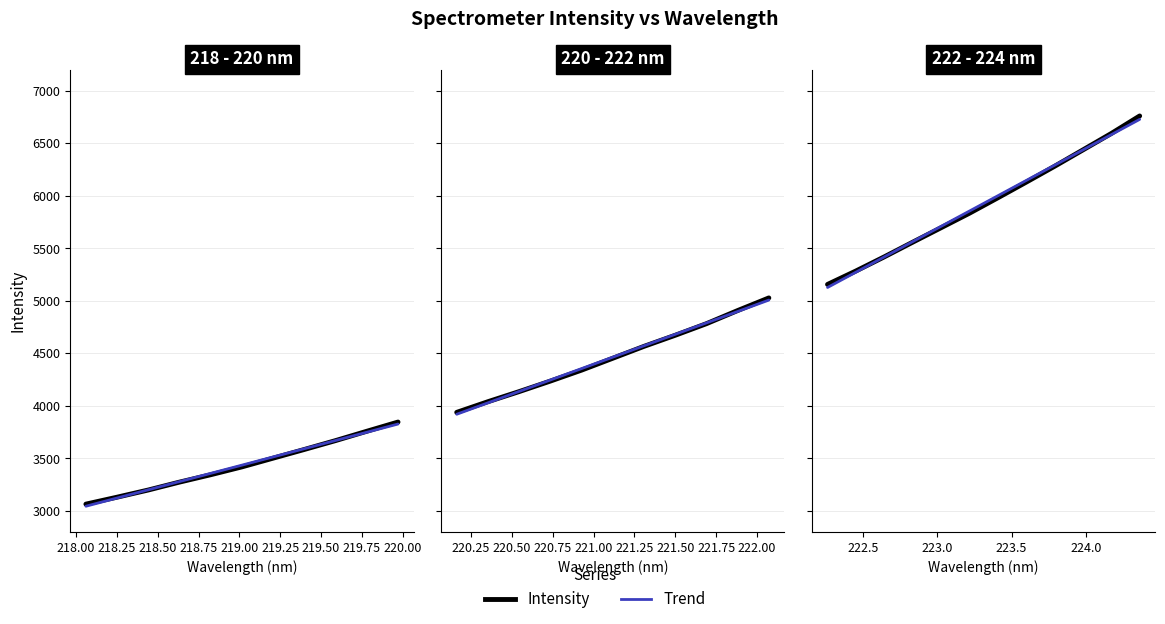

True or false: Intensity and Trend intersect in this chart.

True